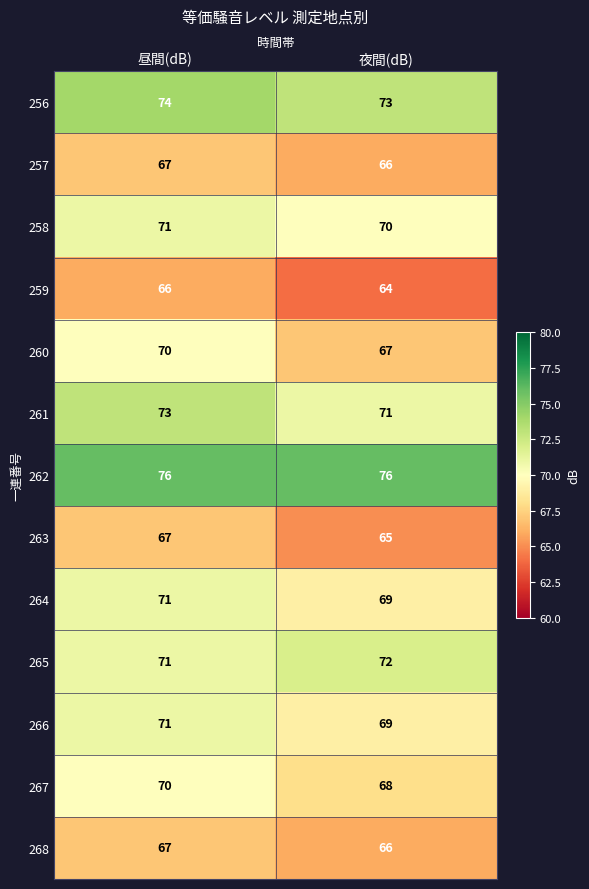

Reading left to right, what are all the values shown in this chart?

256: 昼間(dB)=74	夜間(dB)=73
257: 昼間(dB)=67	夜間(dB)=66
258: 昼間(dB)=71	夜間(dB)=70
259: 昼間(dB)=66	夜間(dB)=64
260: 昼間(dB)=70	夜間(dB)=67
261: 昼間(dB)=73	夜間(dB)=71
262: 昼間(dB)=76	夜間(dB)=76
263: 昼間(dB)=67	夜間(dB)=65
264: 昼間(dB)=71	夜間(dB)=69
265: 昼間(dB)=71	夜間(dB)=72
266: 昼間(dB)=71	夜間(dB)=69
267: 昼間(dB)=70	夜間(dB)=68
268: 昼間(dB)=67	夜間(dB)=66